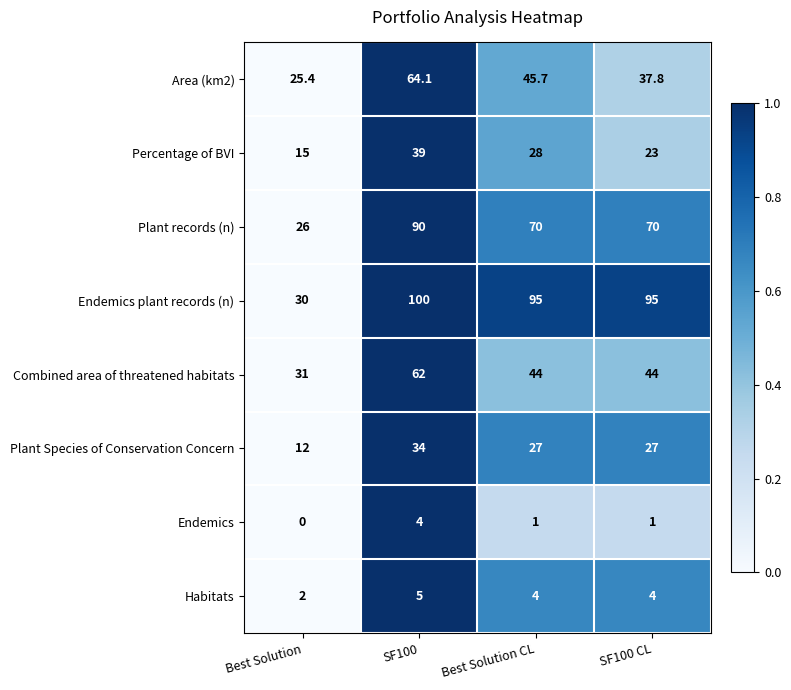

The value of Endemics plant records (n) at SF100 is 159.6. True or false?

False